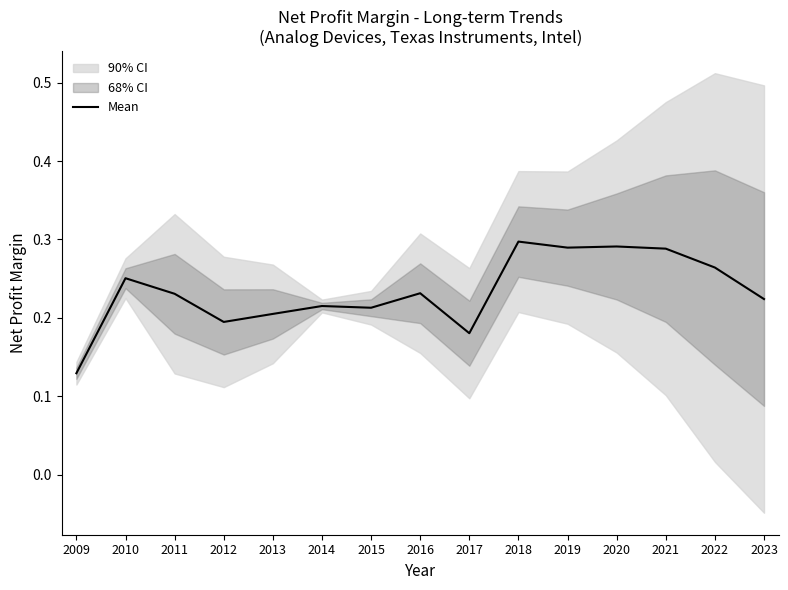

What is the value of the 15th point from the left?

0.2